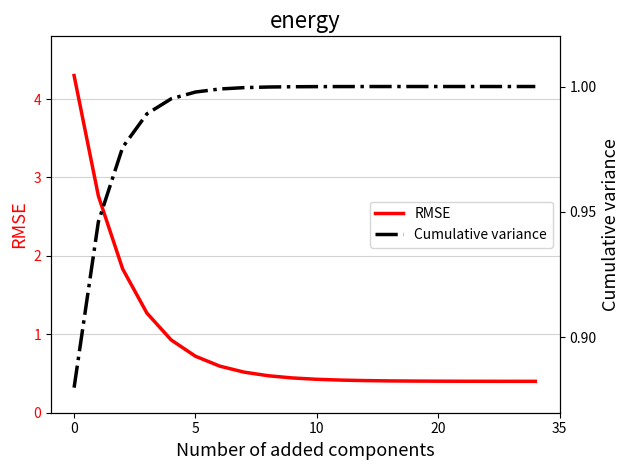

True or false: RMSE has more than 2 interior local peaks.

False